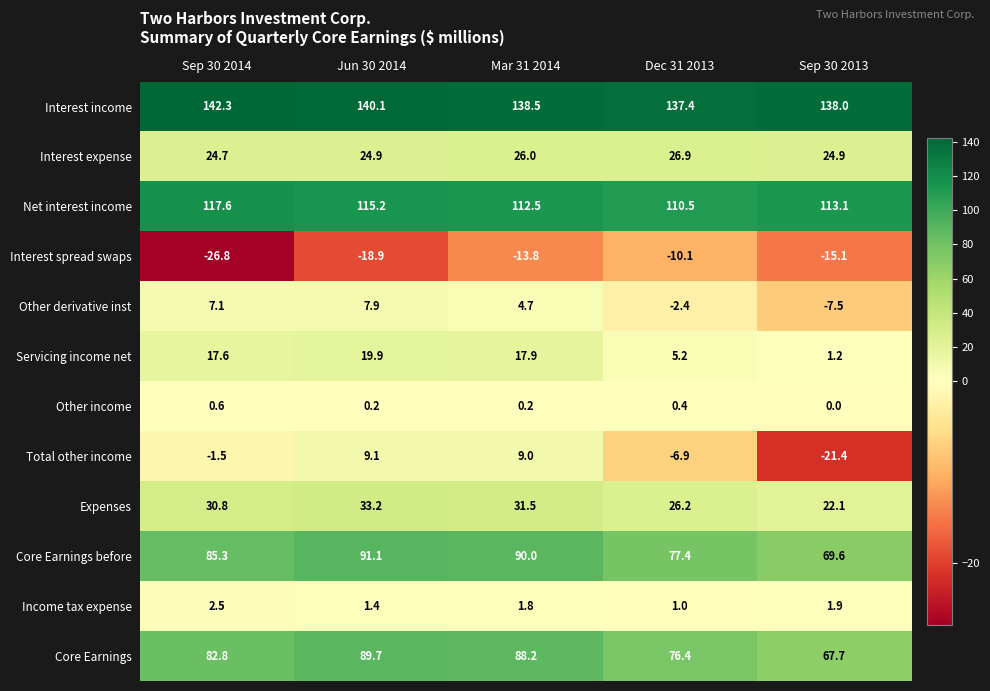

What is the greatest value displayed?

142.3